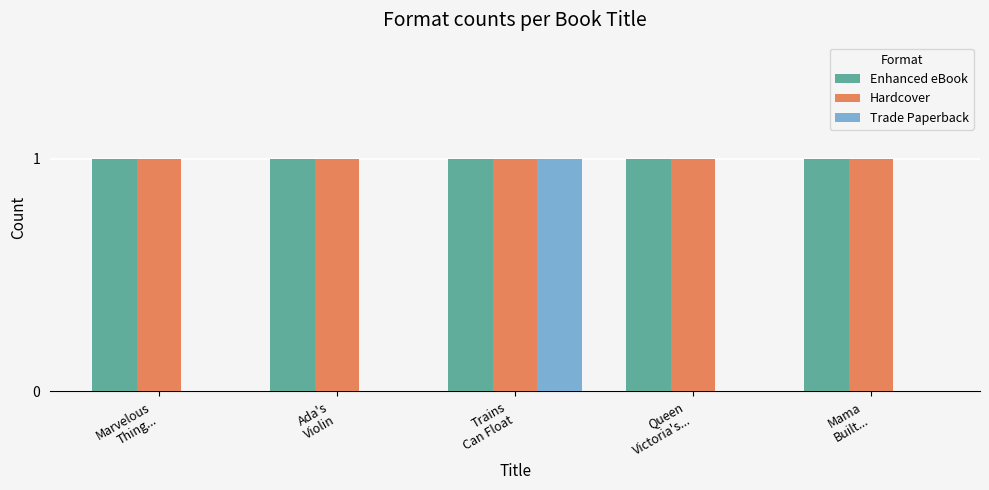

What is the sum of all Trade Paperback values?

1